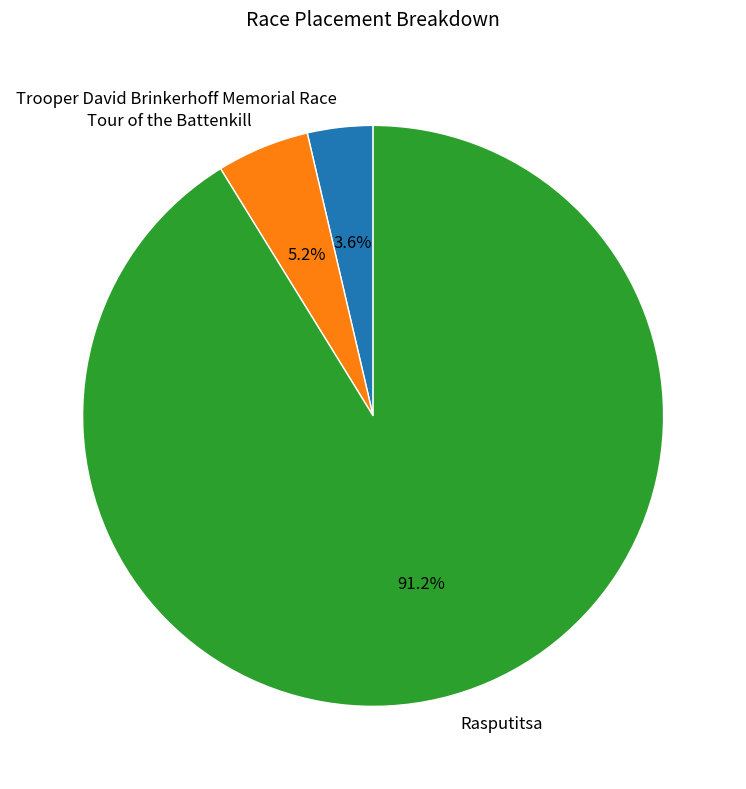

To the nearest percent, what is the difference between the Trooper David Brinkerhoff Memorial Race and Rasputitsa slice percentages?

88%